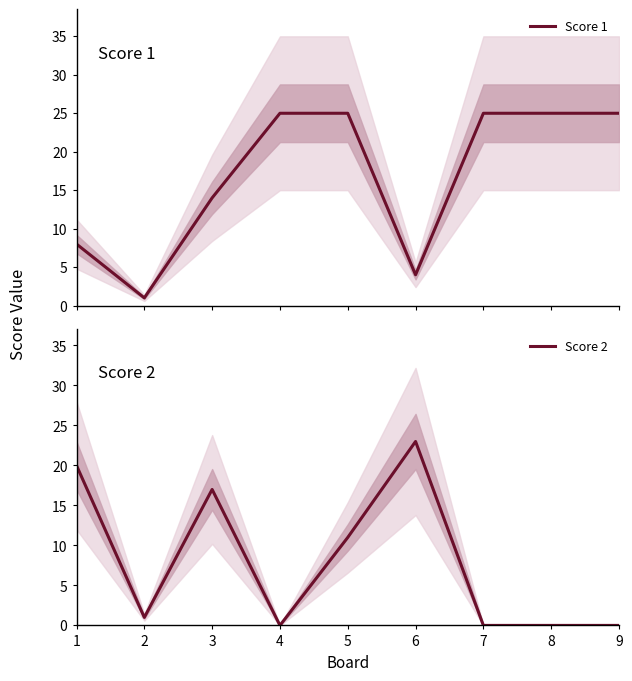

Between 7 and 5, which is larger?

7